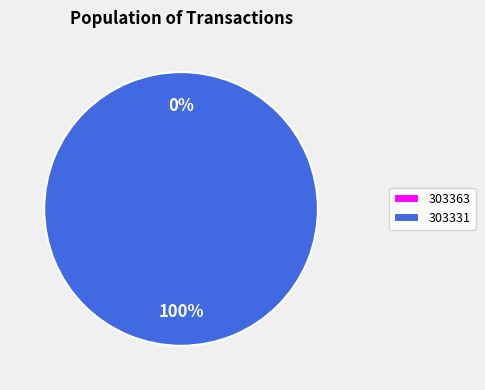

Which category accounts for the majority?

303331